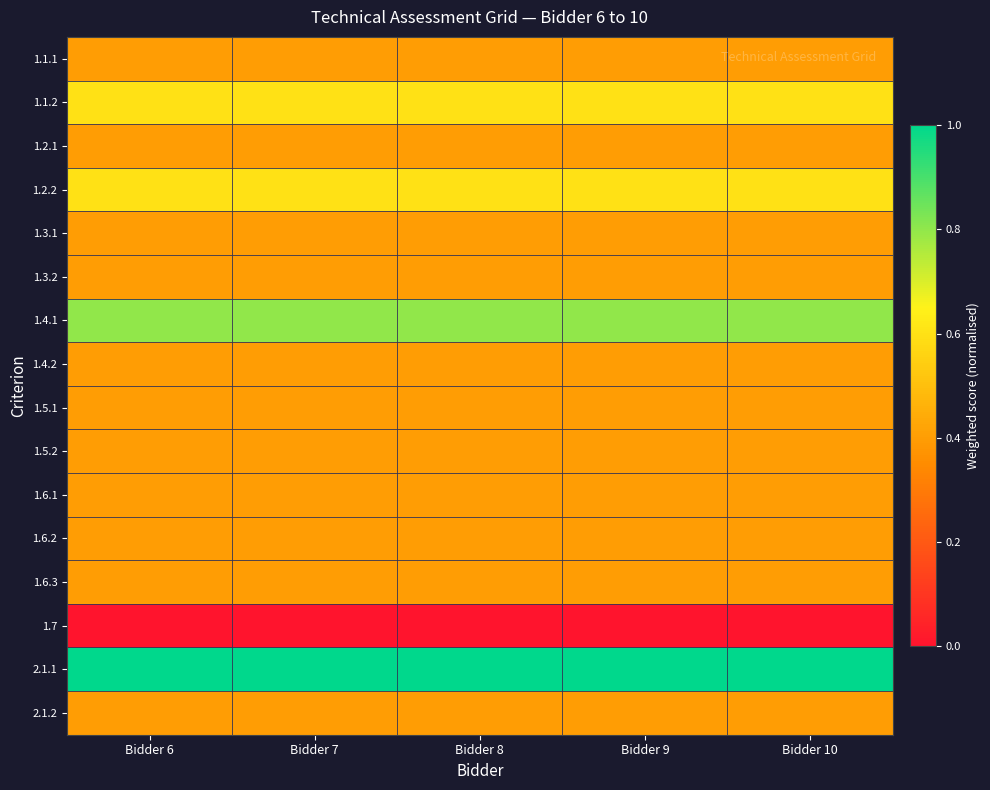

Rank the series at Bidder 8 from lowest to highest value.

1.7, 1.1.1, 1.2.1, 1.3.1, 1.3.2, 1.4.2, 1.5.1, 1.5.2, 1.6.1, 1.6.2, 1.6.3, 2.1.2, 1.1.2, 1.2.2, 1.4.1, 2.1.1